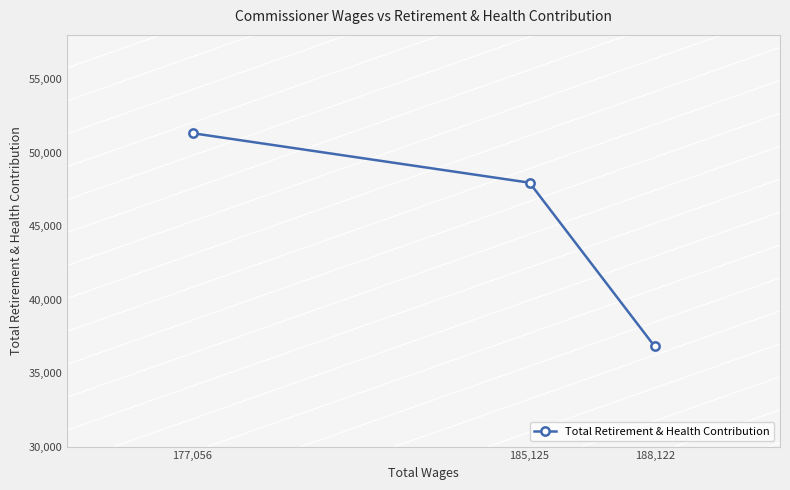

What is the average value?

45356